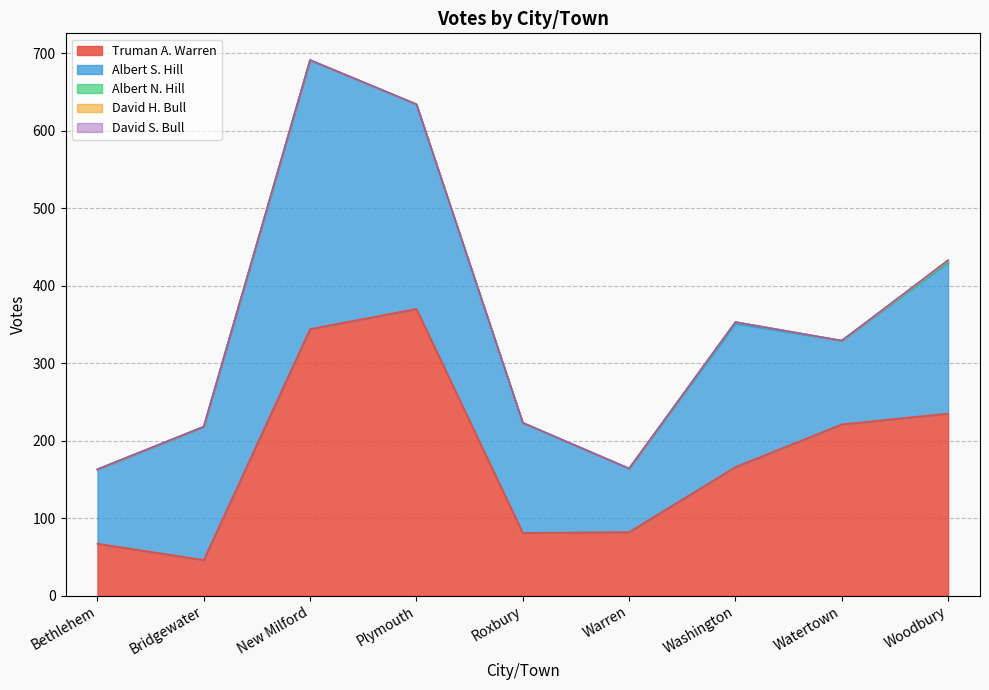

What are all the series names shown in the legend?

Truman A. Warren, Albert S. Hill, Albert N. Hill, David H. Bull, David S. Bull